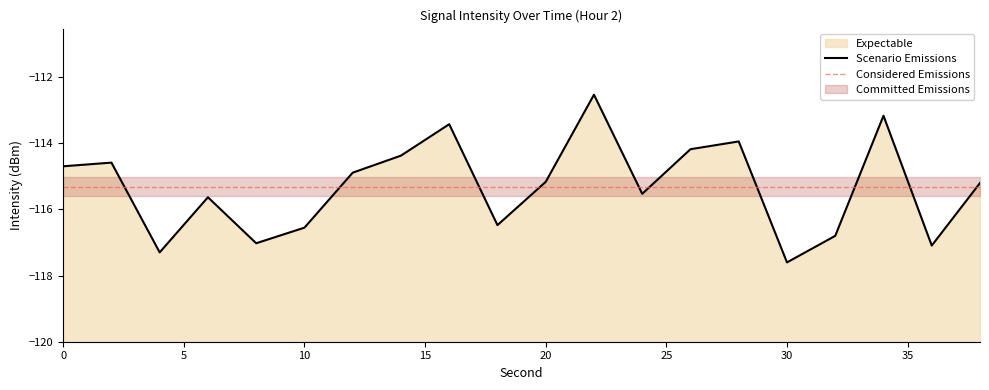

What is the change in value from 18 to 26?

+2.3